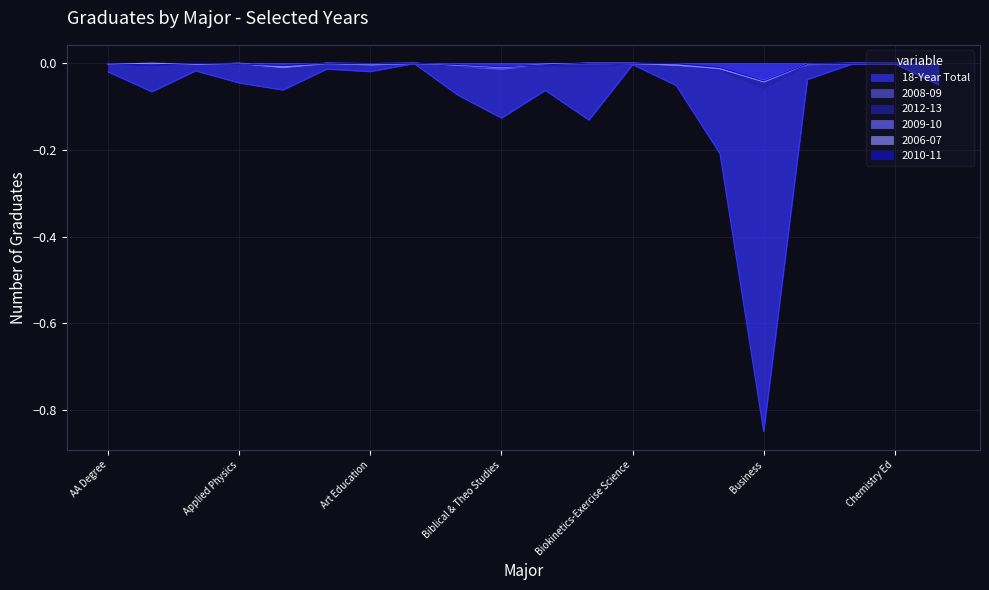

What is the total value across all series at Art?

-0.1